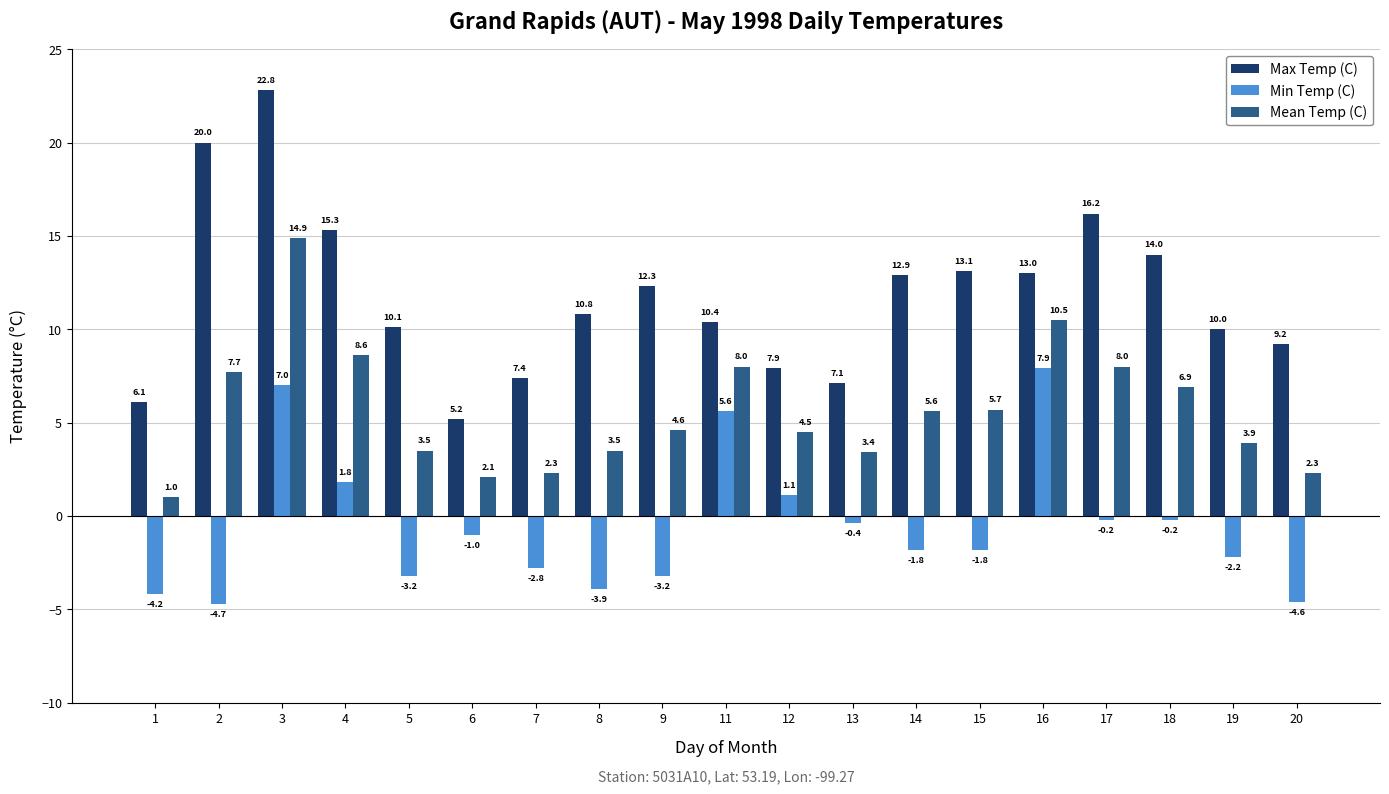

Count the number of data series in this chart.

3